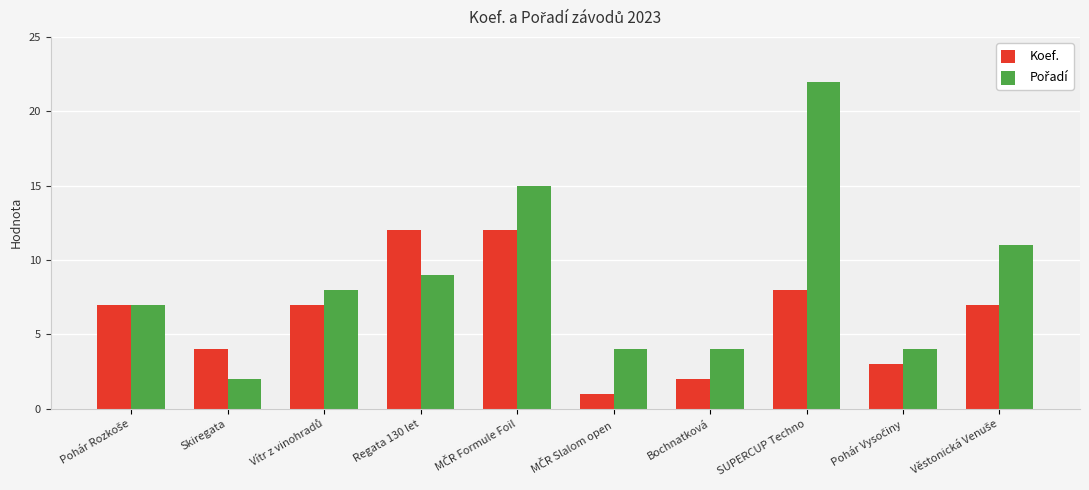

How many categories are shown in the chart?

10